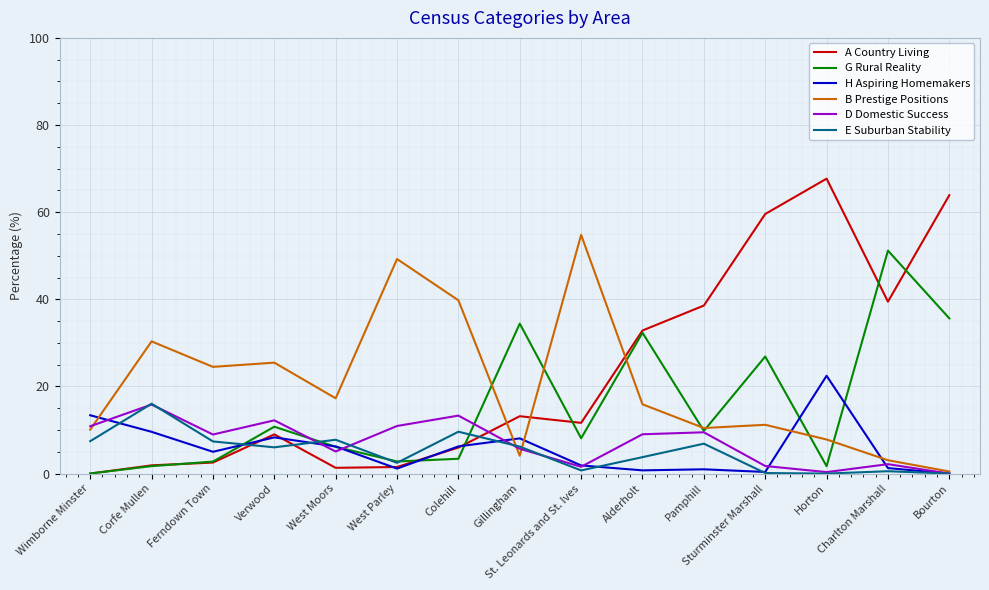

How many intersections are there between G Rural Reality and H Aspiring Homemakers?

7